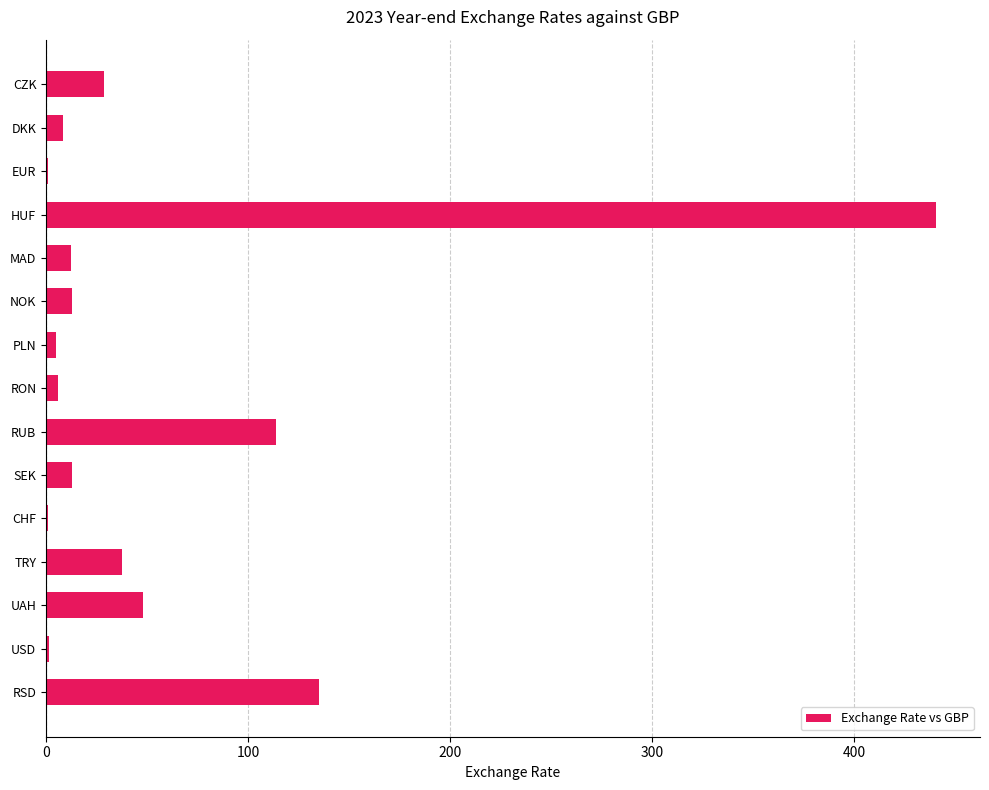

What is the approximate value at HUF?

440.3